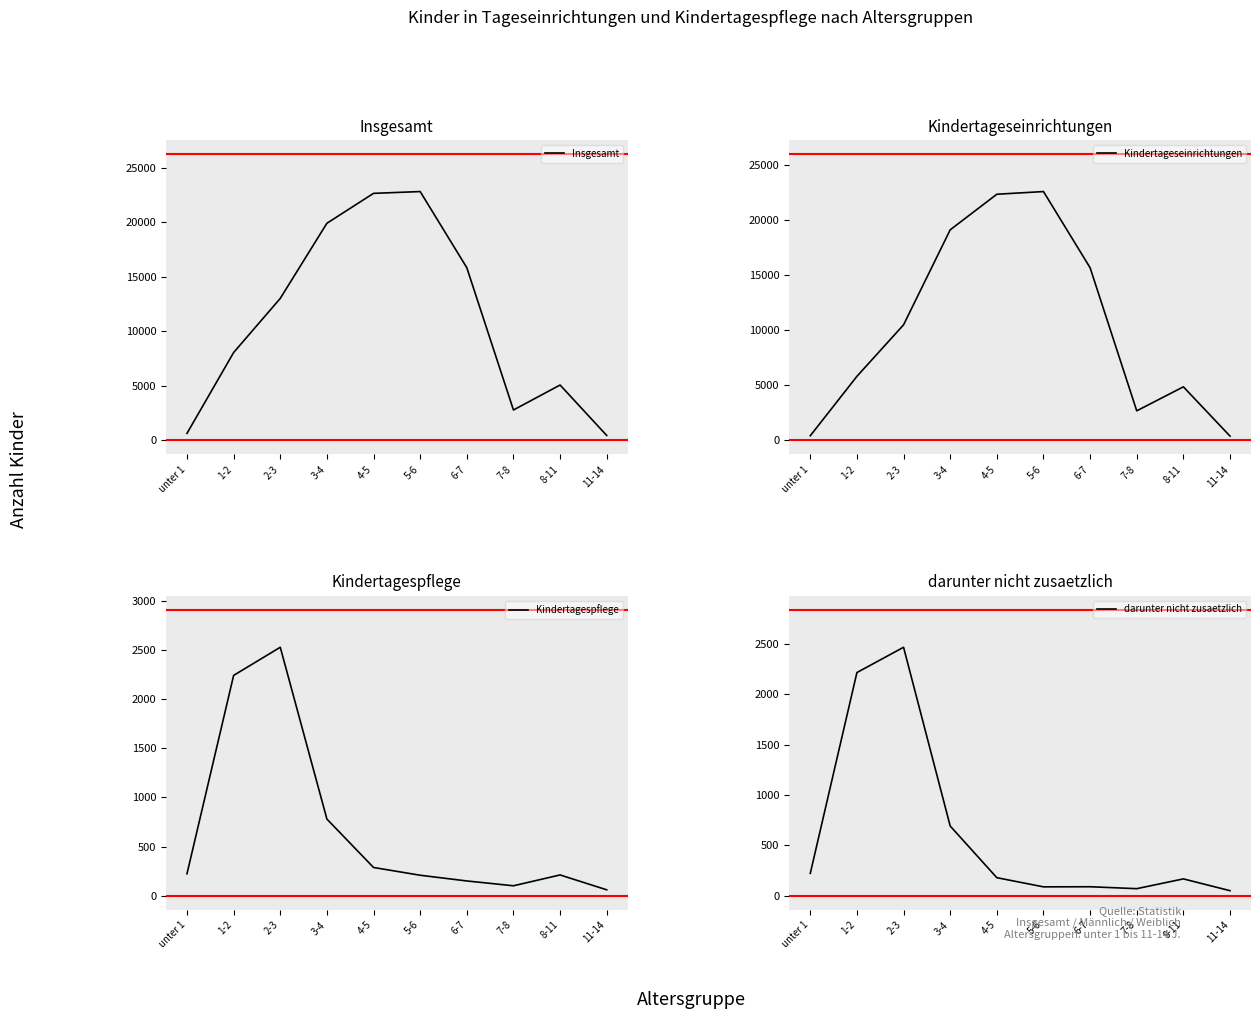

The darunter nicht zusaetzlich series shows 242 at 4-5. True or false?

False